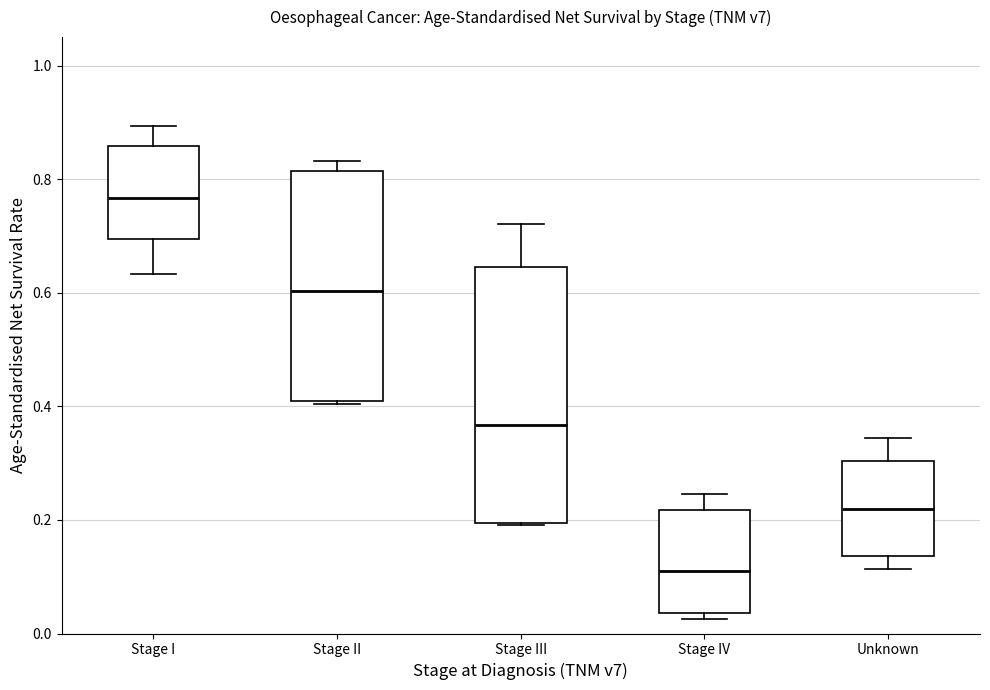

Which box's median line is the lowest?

Stage IV